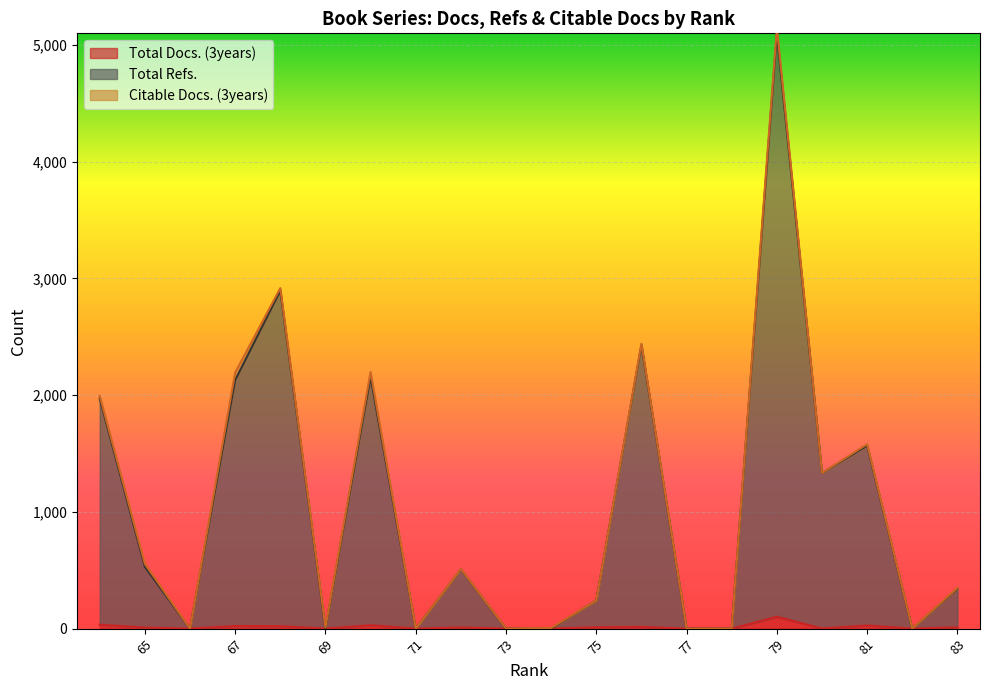

What is the value of the Total Docs. (3years) point at the 17th from the left?

22